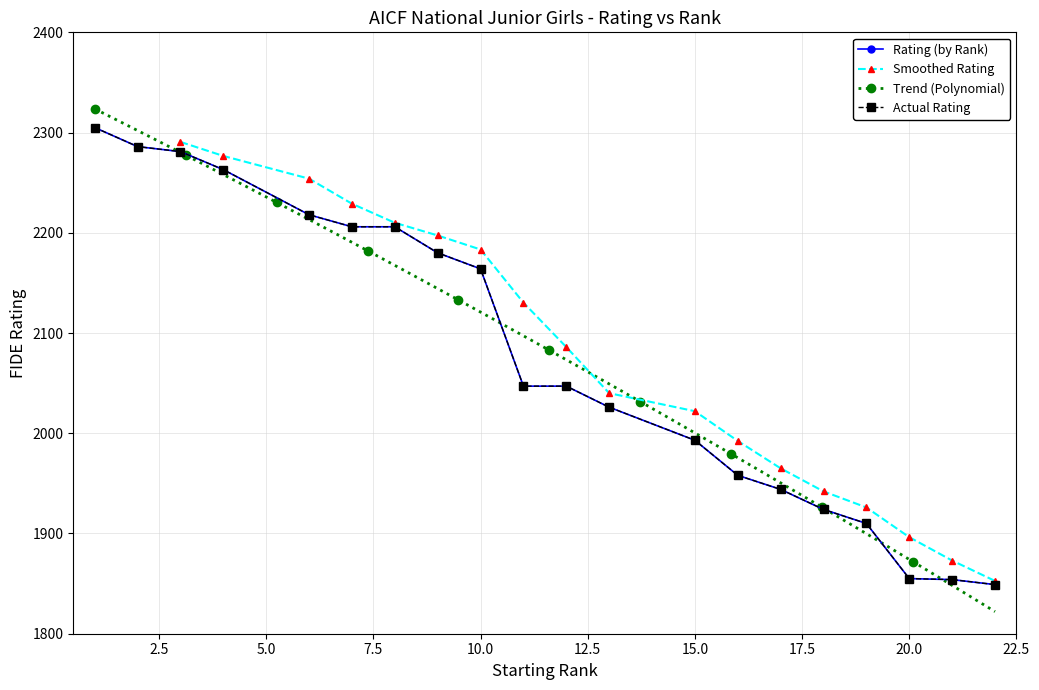

True or false: Rank and Rating intersect in this chart.

False